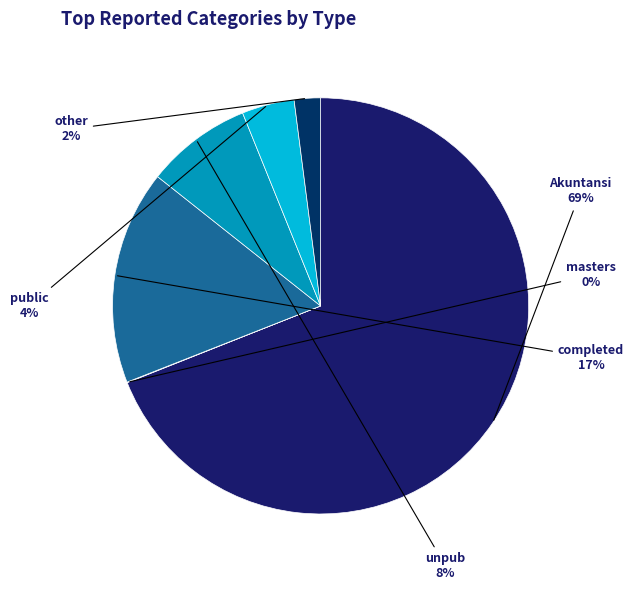

Which slice is the largest?

Akuntansi